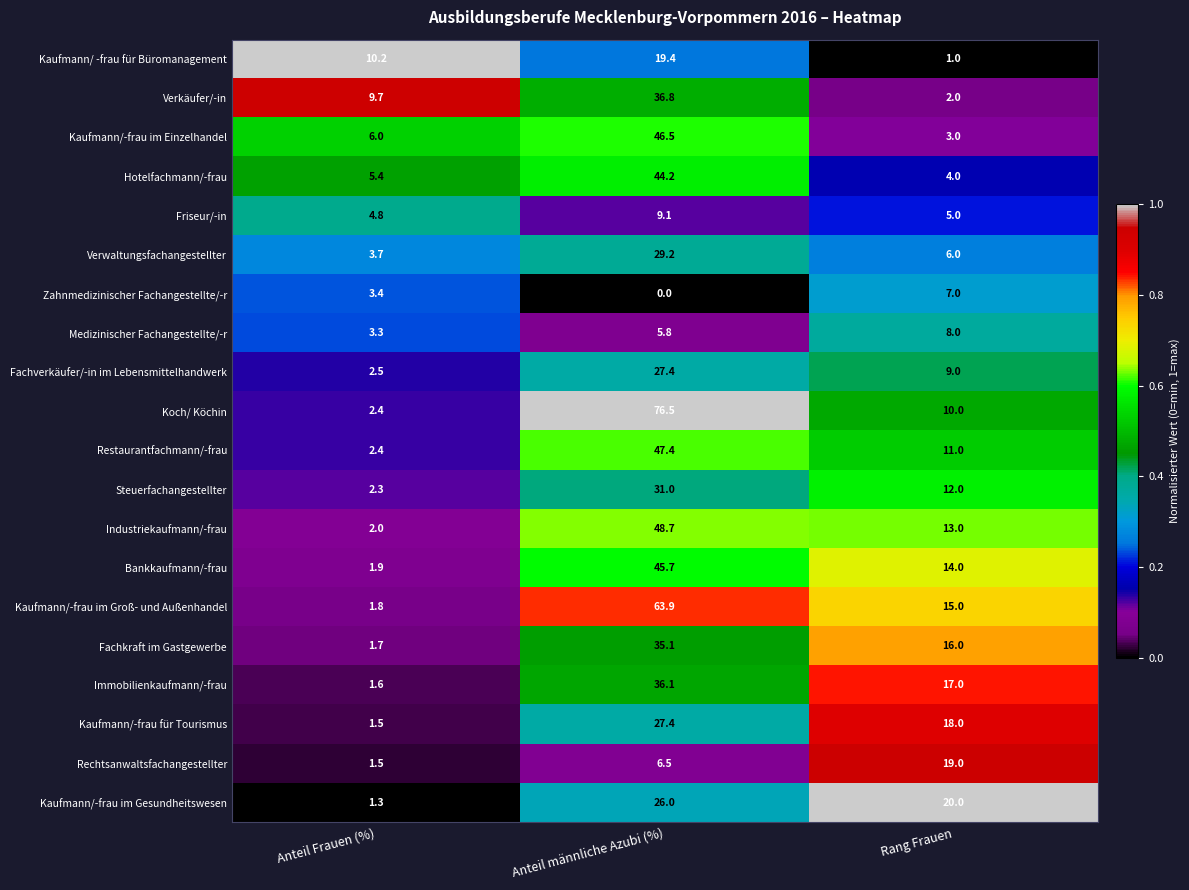

Is it true that Koch/ Köchin equals 3.3 at Anteil Frauen (%)?

False